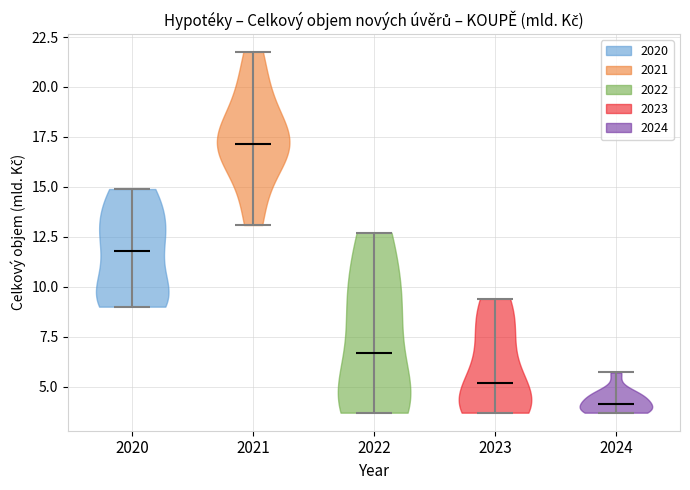

Which violin has the lowest median line?

2024